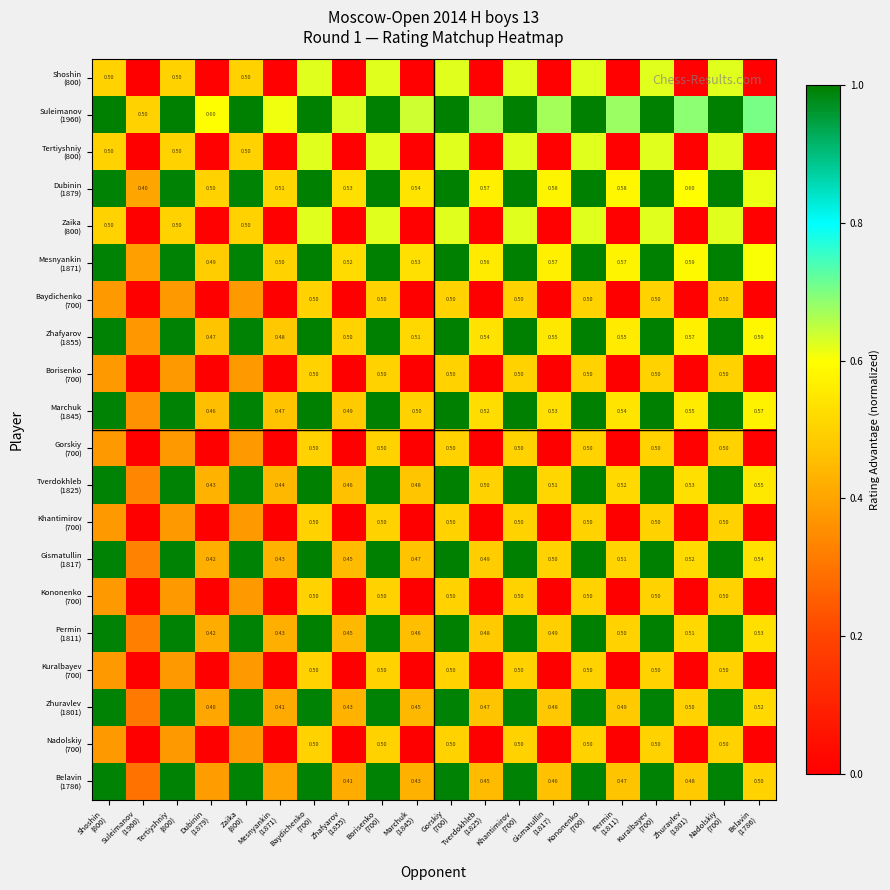

Rank the series at Kuralbayev (700) from highest to lowest value.

Suleimanov (1960), Dubinin (1879), Mesnyankin (1871), Zhafyarov (1855), Marchuk (1845), Tverdokhleb (1825), Gismatullin (1817), Permin (1811), Zhuravlev (1801), Belavin (1786), Shoshin (800), Tertiyshniy (800), Zaika (800), Baydichenko (700), Borisenko (700), Gorskiy (700), Khantimirov (700), Kononenko (700), Kuralbayev (700), Nadolskiy (700)